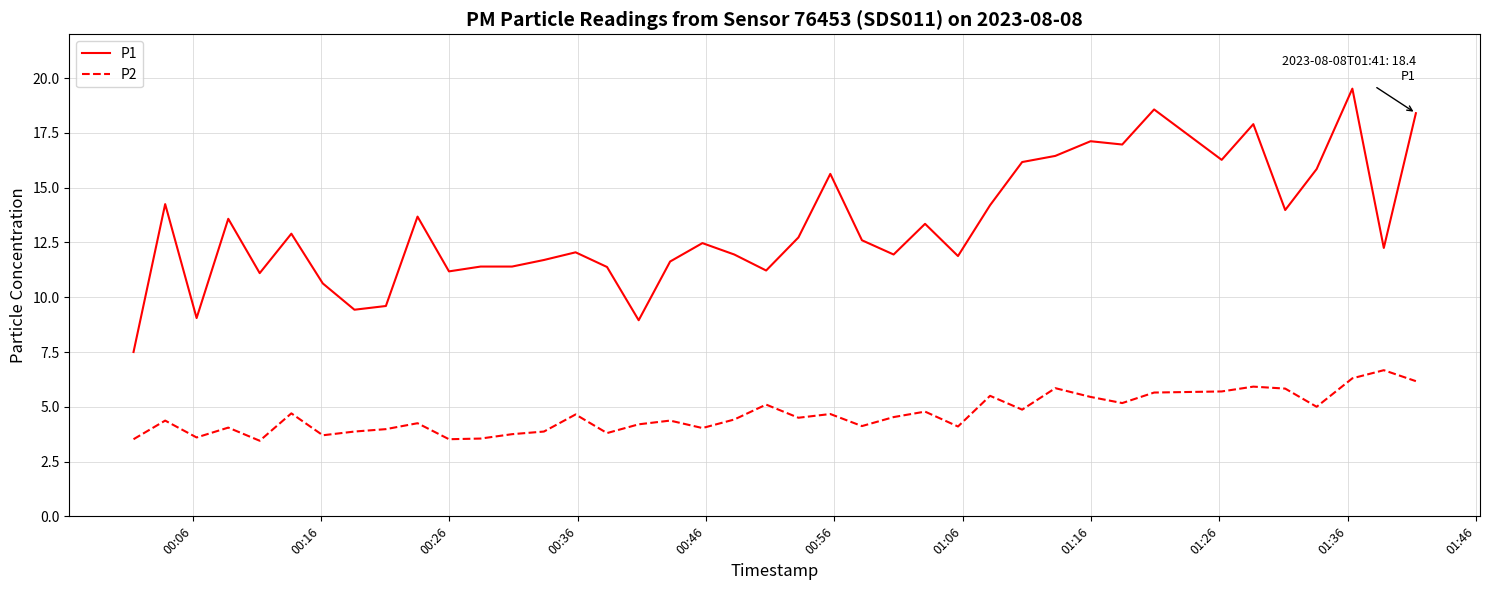

Which series has the widest spread of values?

P1